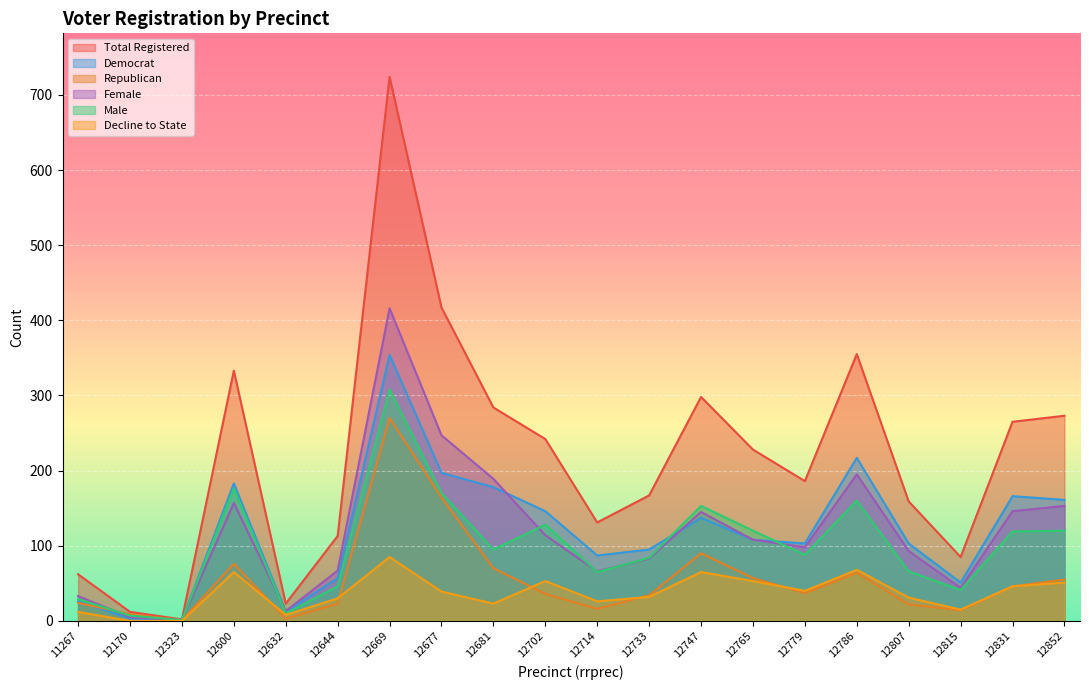

Which has a higher value, 12807 or 12765?

12765